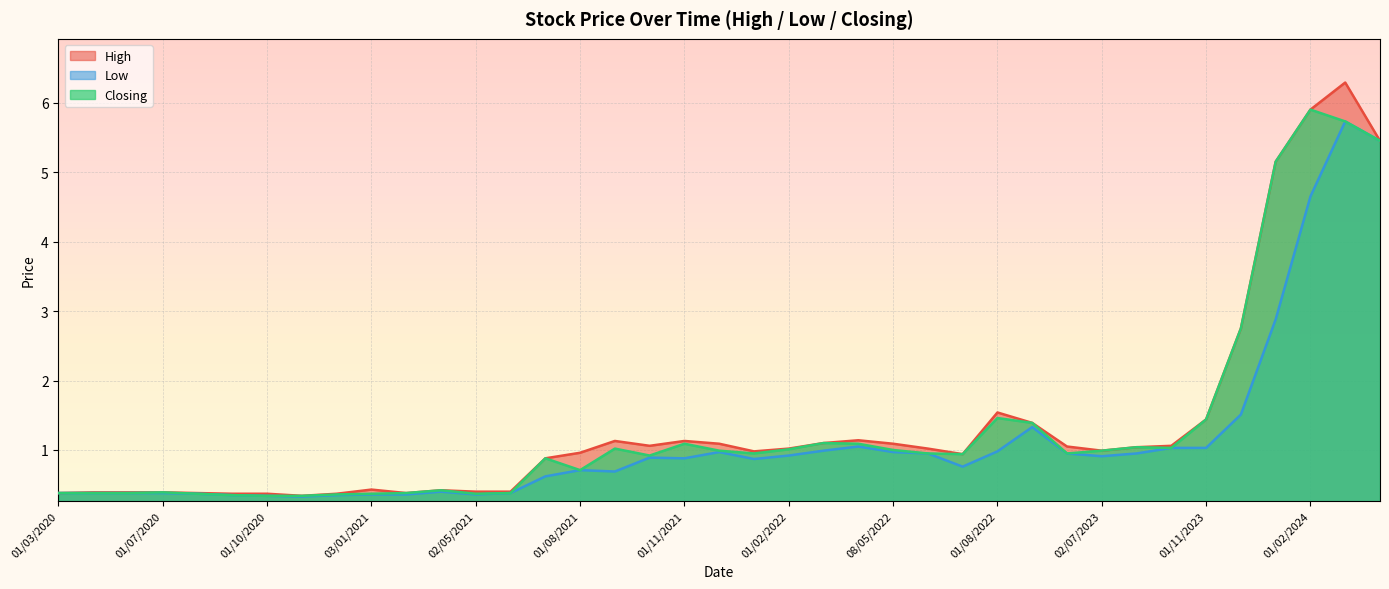

What is the label of the 21st point from the left?

02/01/2022